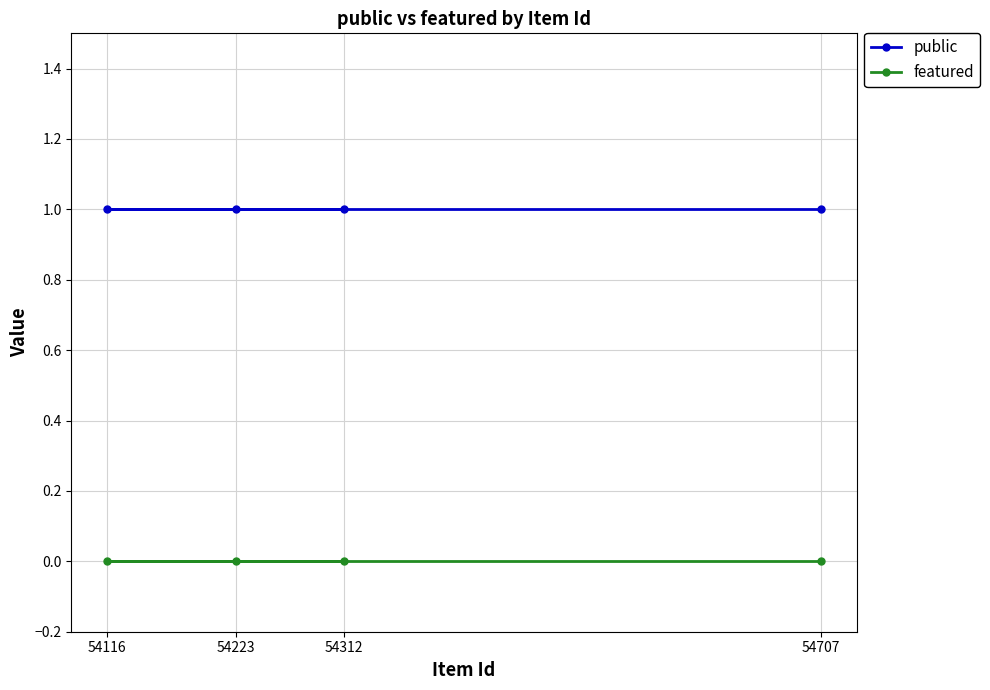

True or false: featured and public intersect in this chart.

False